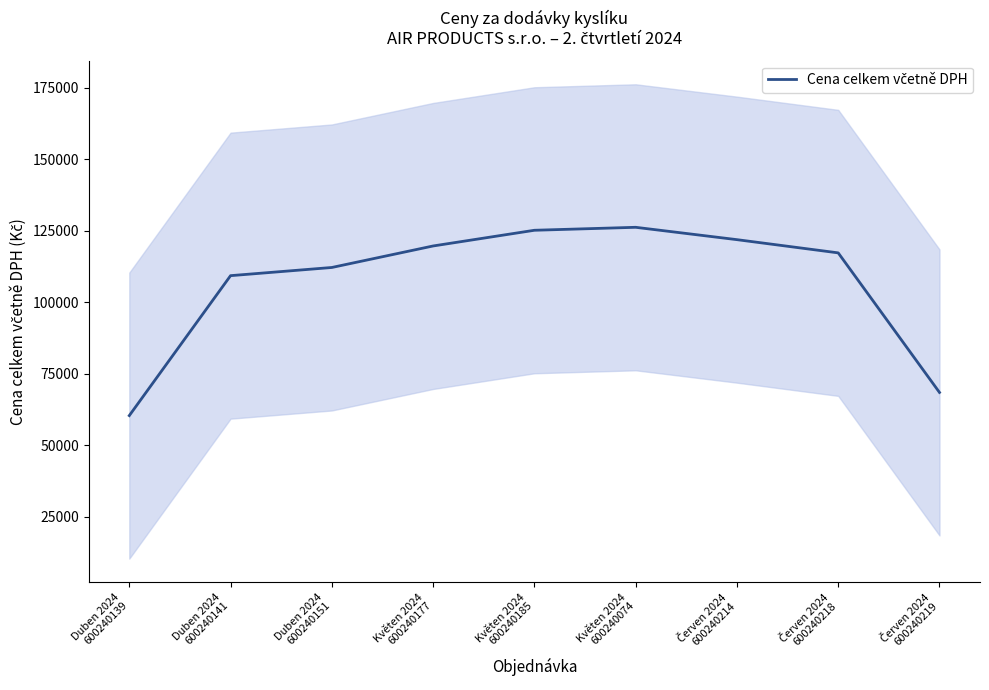

Reading left to right, extract all data points from this chart.

Duben 2024
600240139=60304.3	Duben 2024
600240141=109232.0	Duben 2024
600240151=112092.0	Květen 2024
600240177=119612.0	Květen 2024
600240185=125101.4	Květen 2024
600240074=126140.0	Červen 2024
600240214=121820.0	Červen 2024
600240218=117200.0	Červen 2024
600240219=68400.0